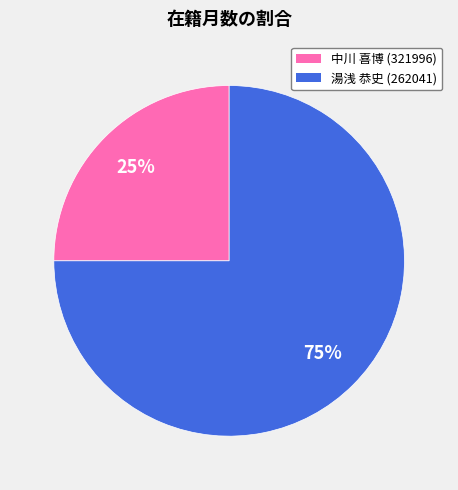

Does 湯浅 恭史 (262041) represent more than half of the total?

Yes